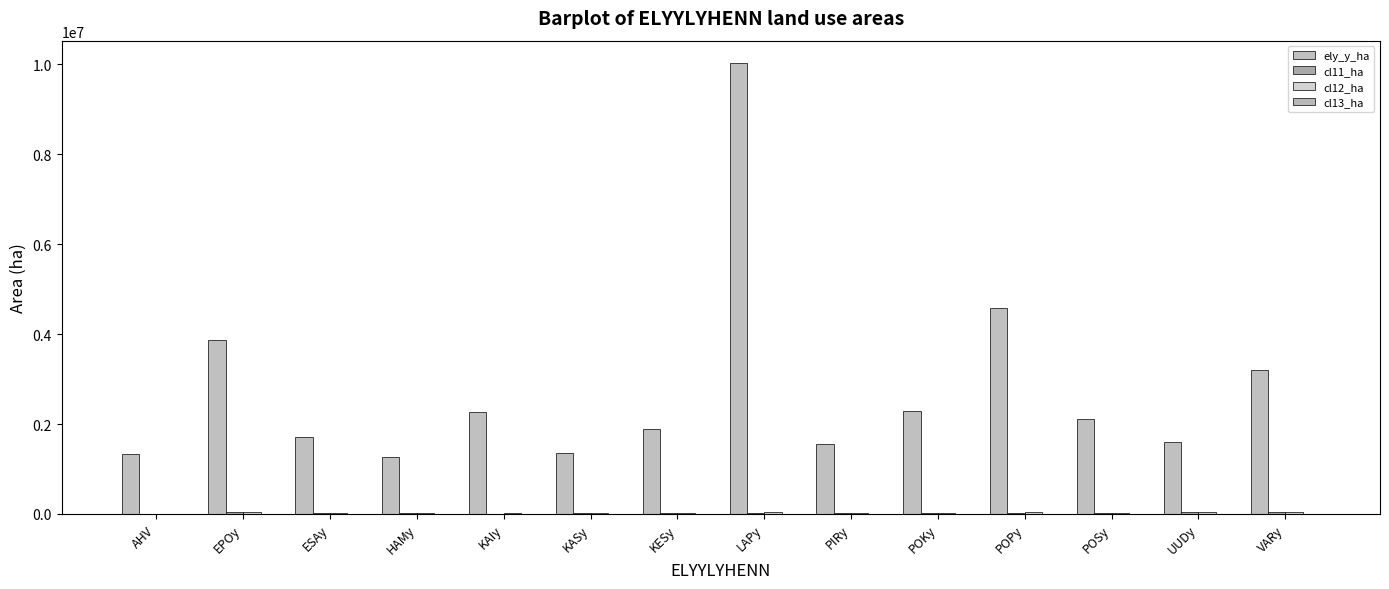

What is the label of the 9th bar from the left?

PIRy